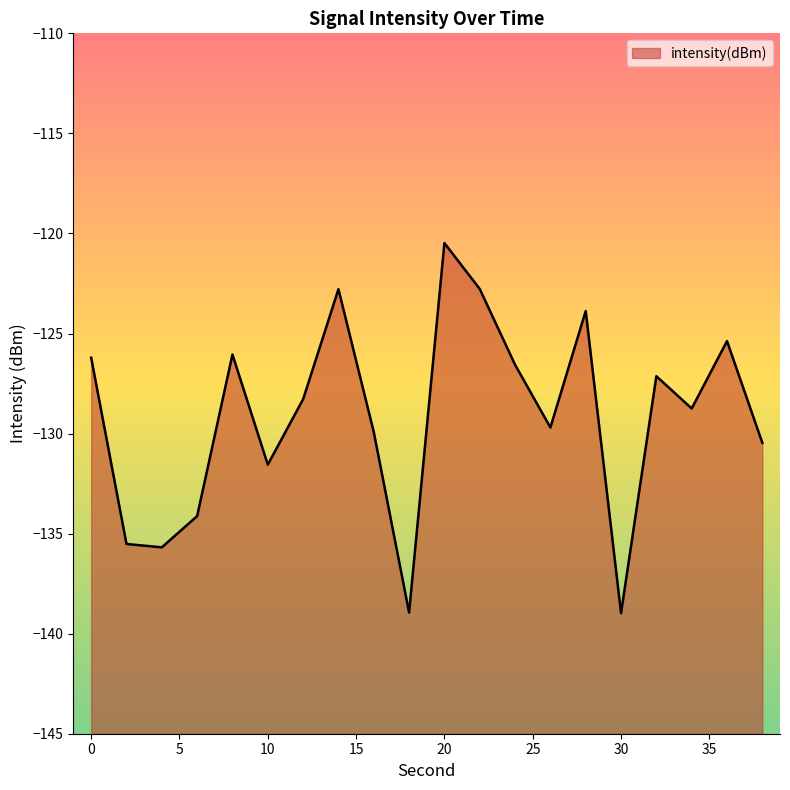

Reading left to right, extract all data points from this chart.

-126.2	-135.5	-135.7	-134.1	-126.1	-131.6	-128.3	-122.8	-129.9	-138.9	-120.5	-122.8	-126.6	-129.7	-123.9	-139.0	-127.1	-128.7	-125.4	-130.5